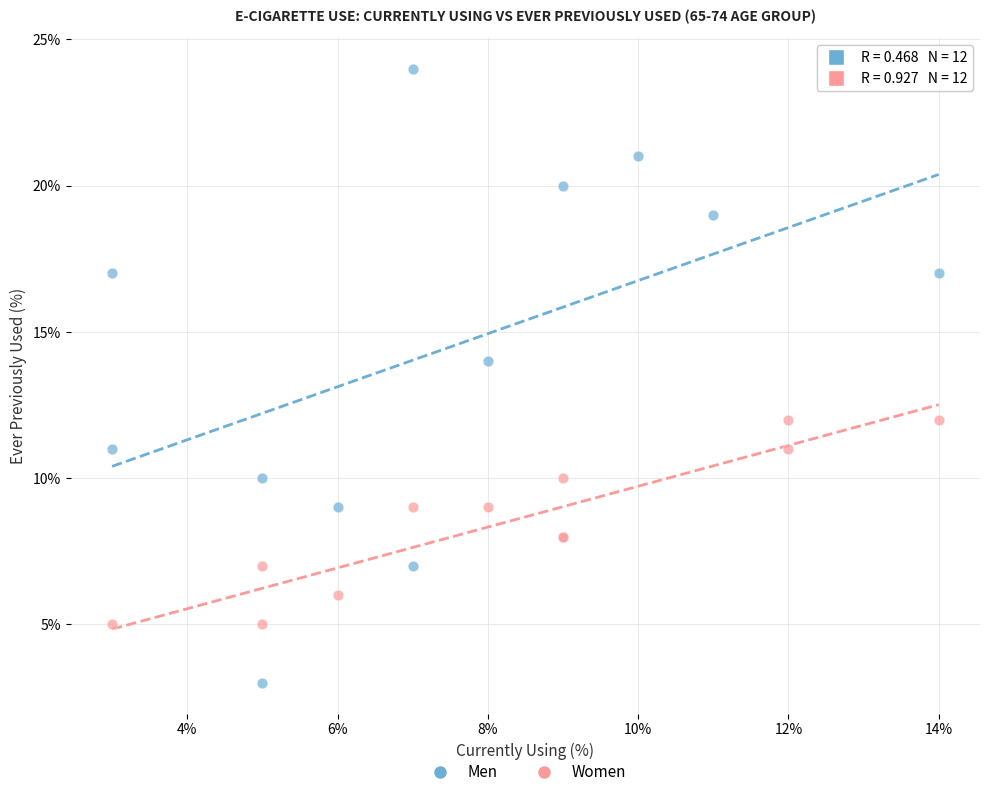

Which series contains the lowest Y value?

Men